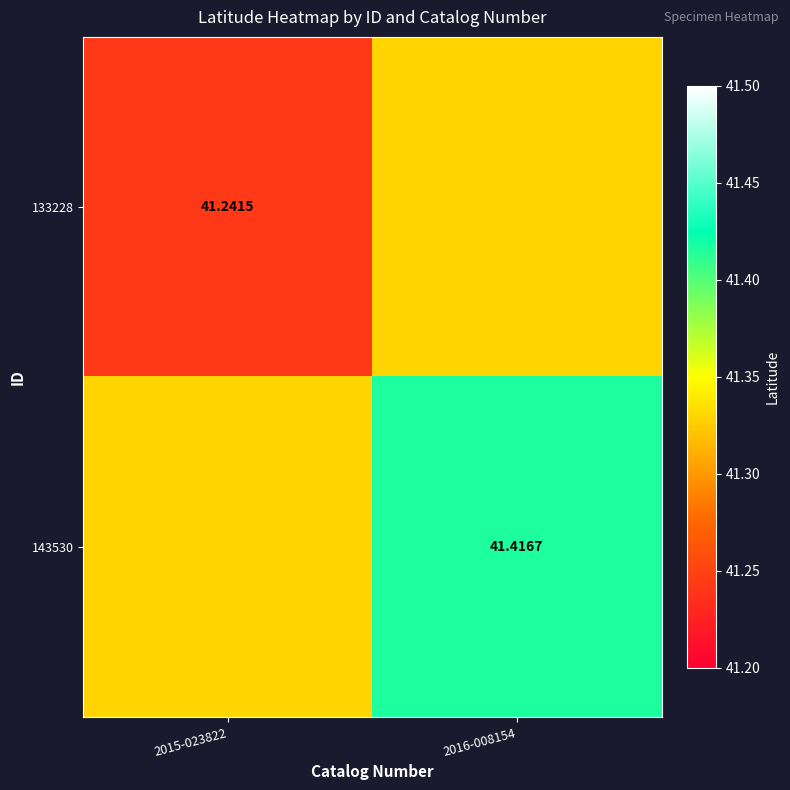

Between 2015-023822 and 2016-008154, which is larger?

2016-008154